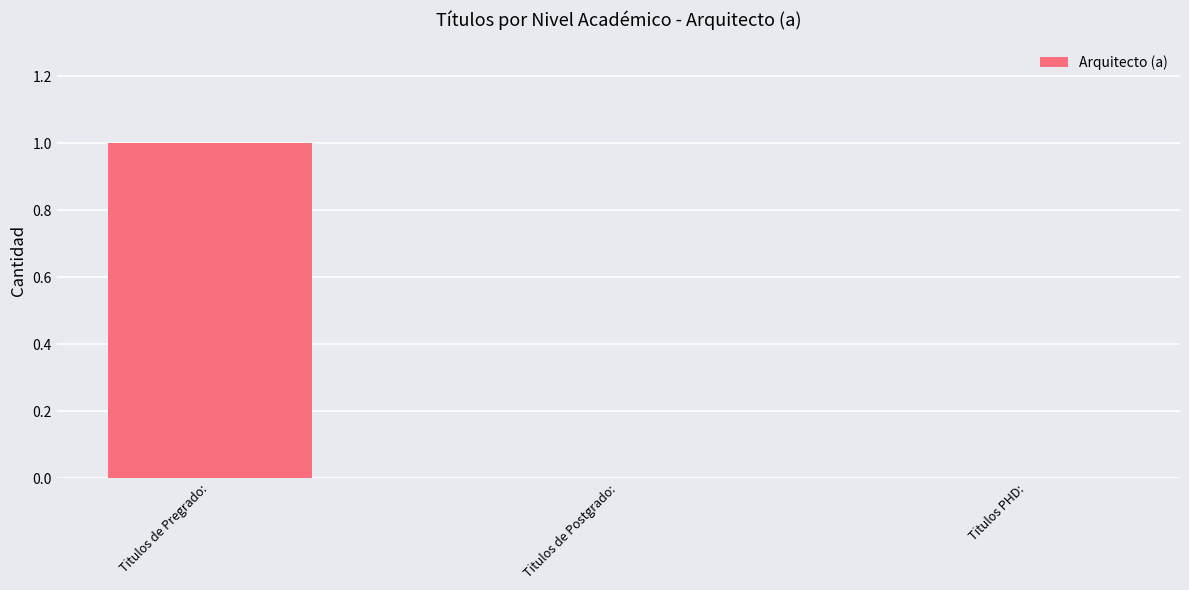

The chart shows a value of 0 at Titulos PHD:. True or false?

True